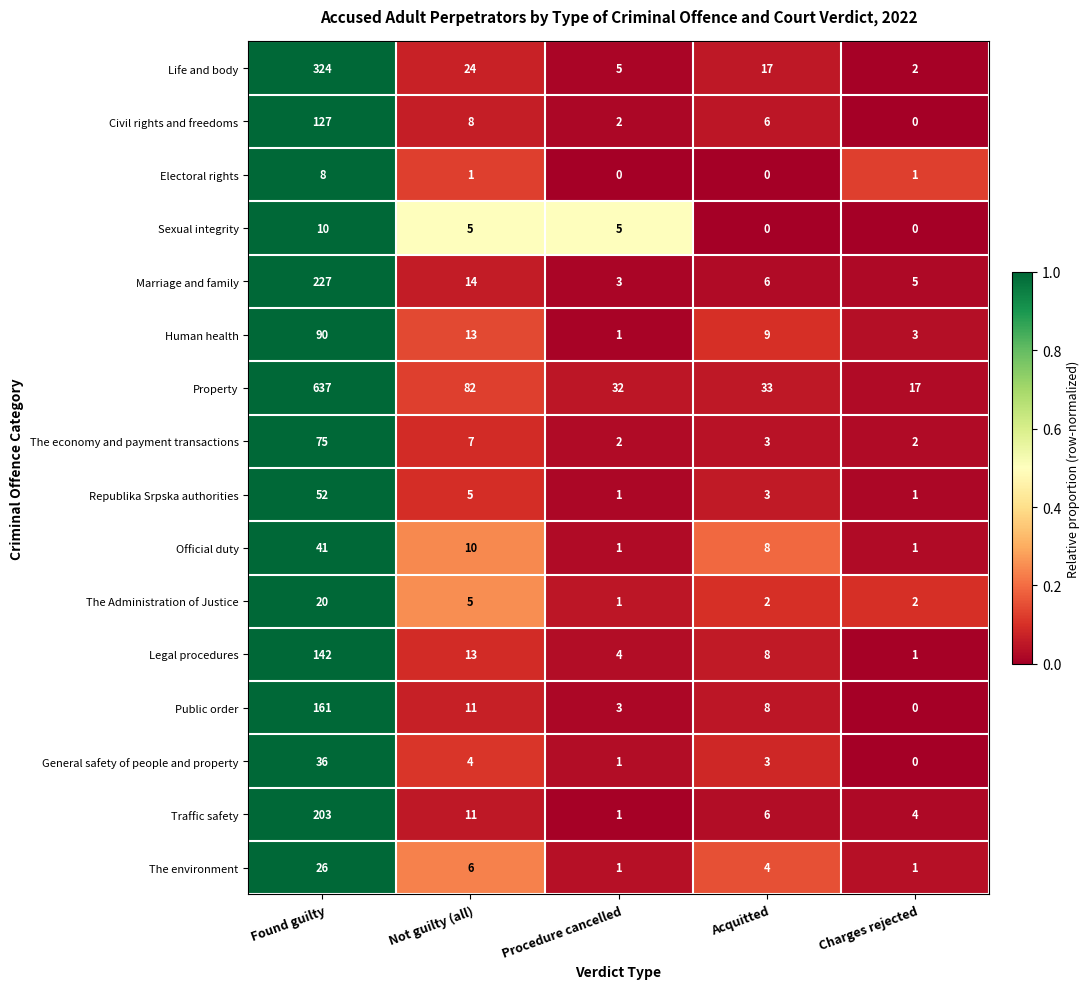

The Legal procedures series shows 202 at Found guilty. True or false?

False